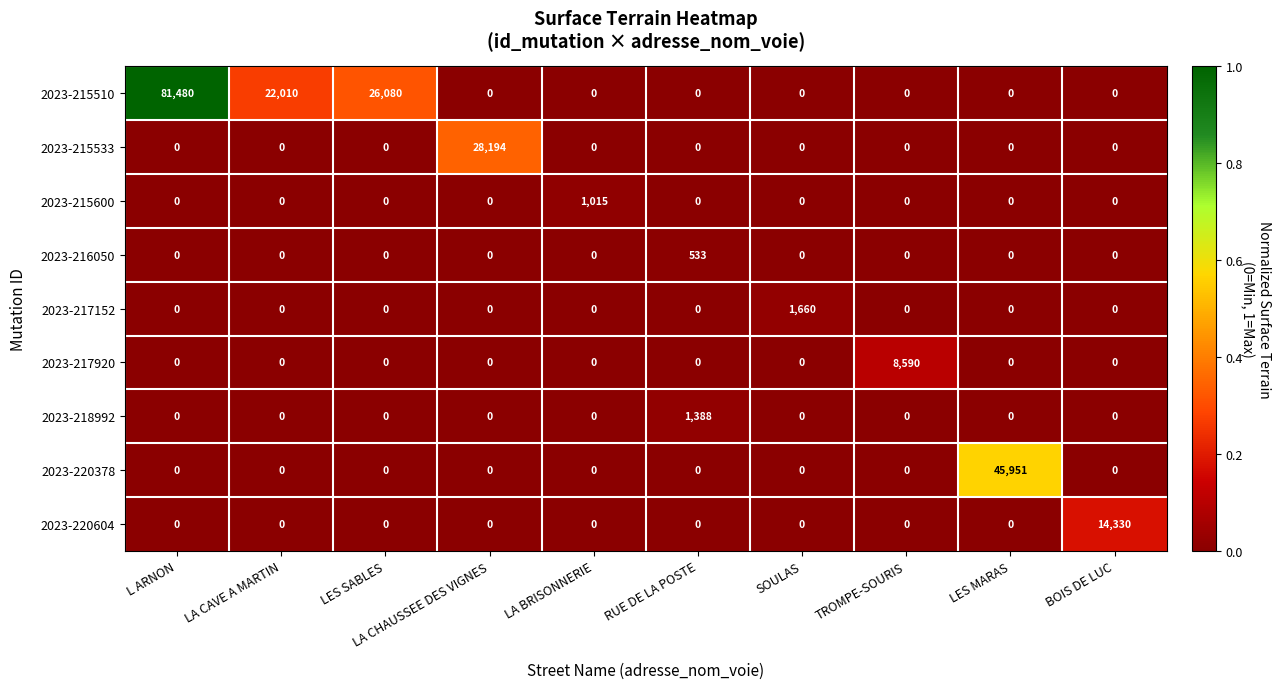

Which series changed the most between LA CAVE A MARTIN and SOULAS?

2023-215510